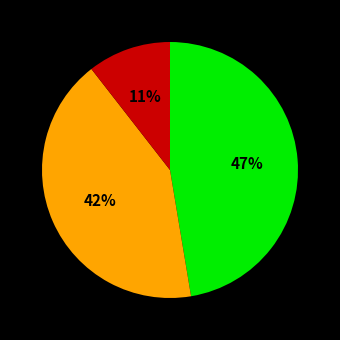

To the nearest percent, what is the average slice percentage?

33%